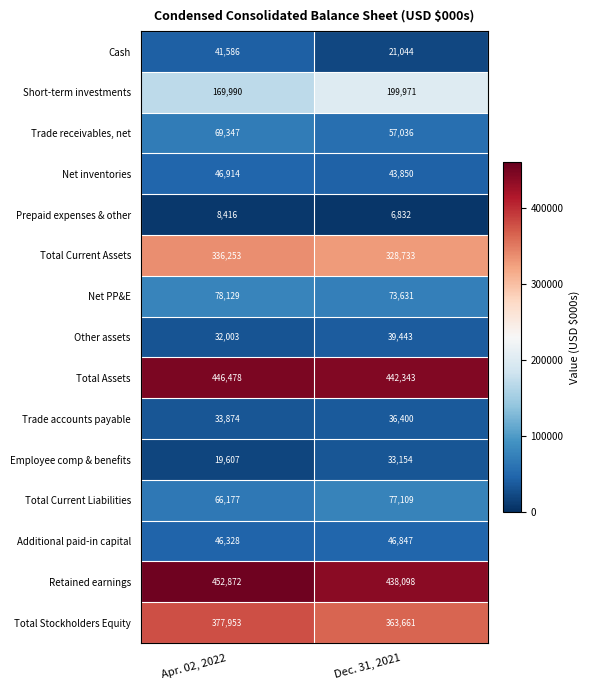

What is the total value across all series at Apr. 02, 2022?

2225927